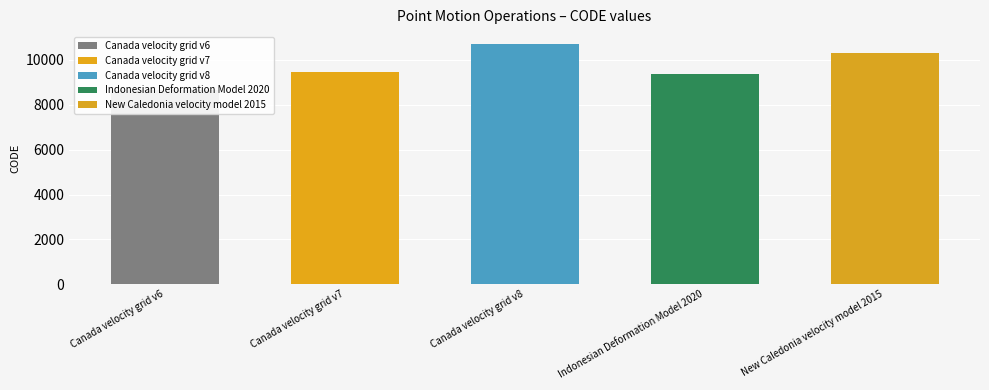

Where is the data nearest to the value 9691?

Canada velocity grid v7